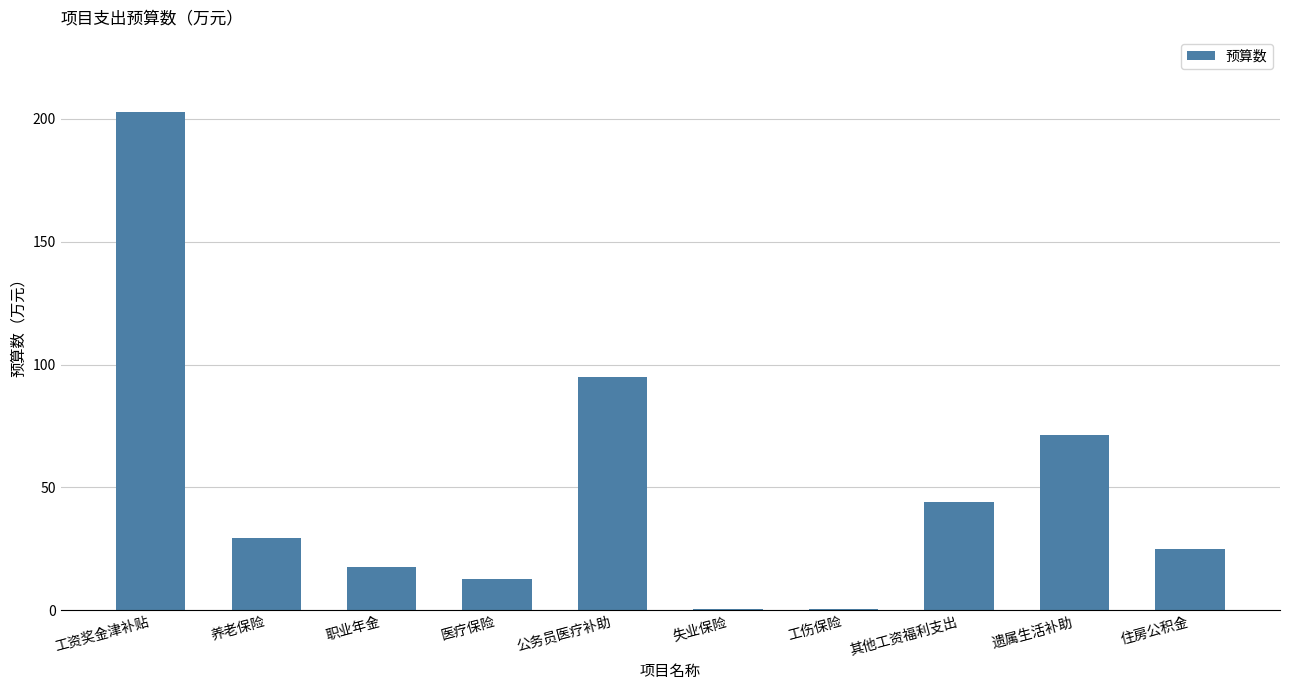

The value at 工资奖金津补贴 is 77.6. True or false?

False